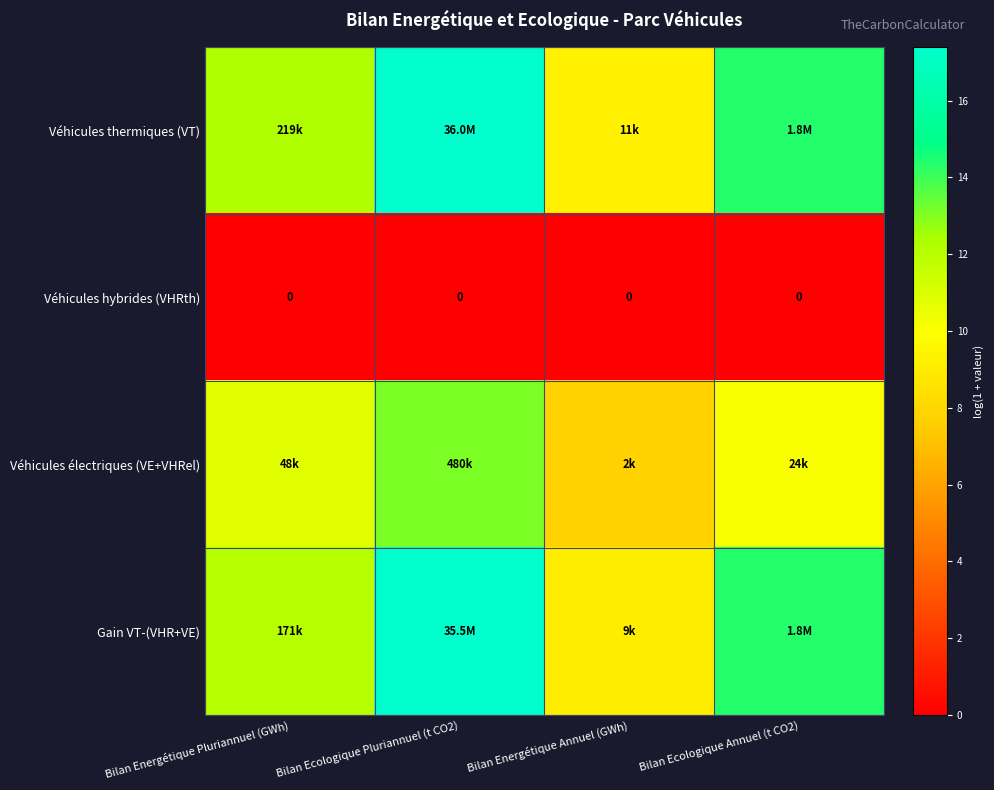

How many values in the Véhicules électriques (VE+VHRel) series exceed 10?

3